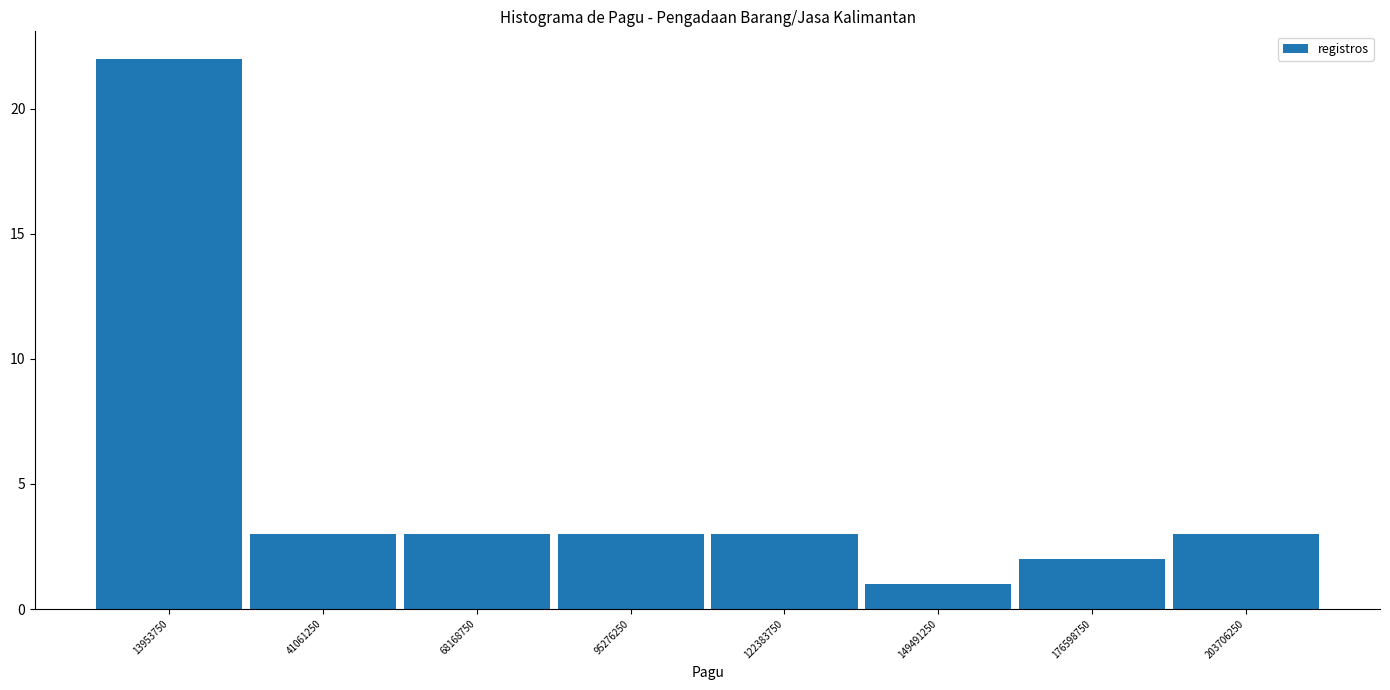

What is the height of the bar covering 165000000 to 190000000 on the x-axis? Neither the bar edges nor the heights are printed on the chart, so give them approximately, as read against the axes.

2